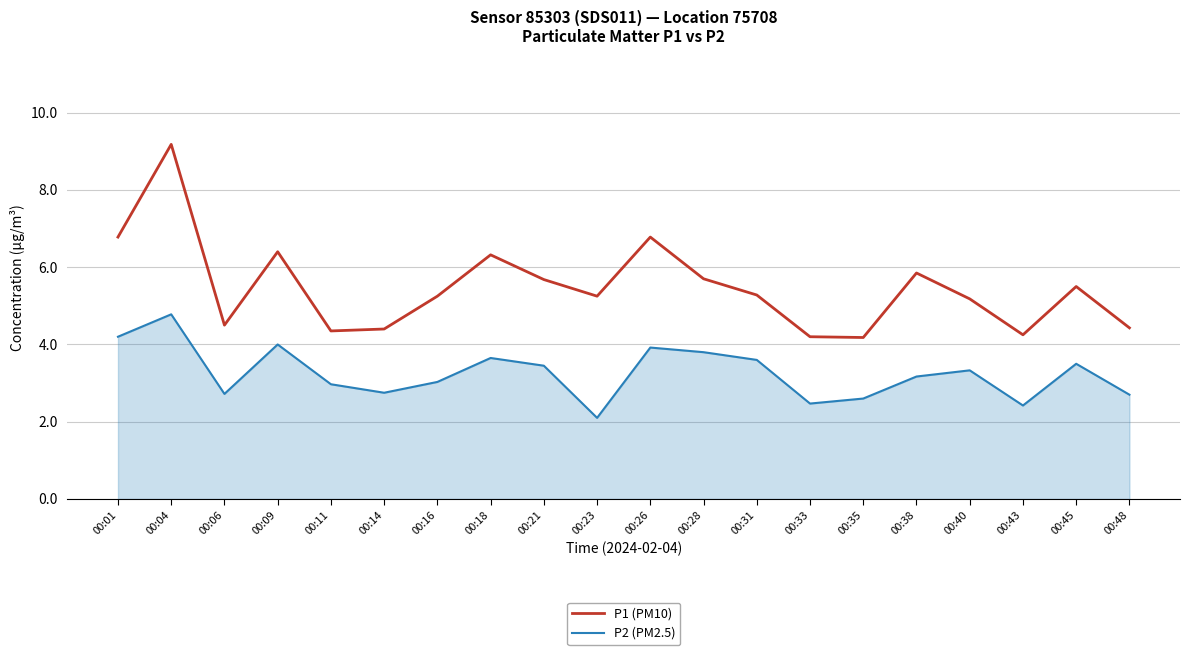

What is the total value across all series at 00:28?

9.5